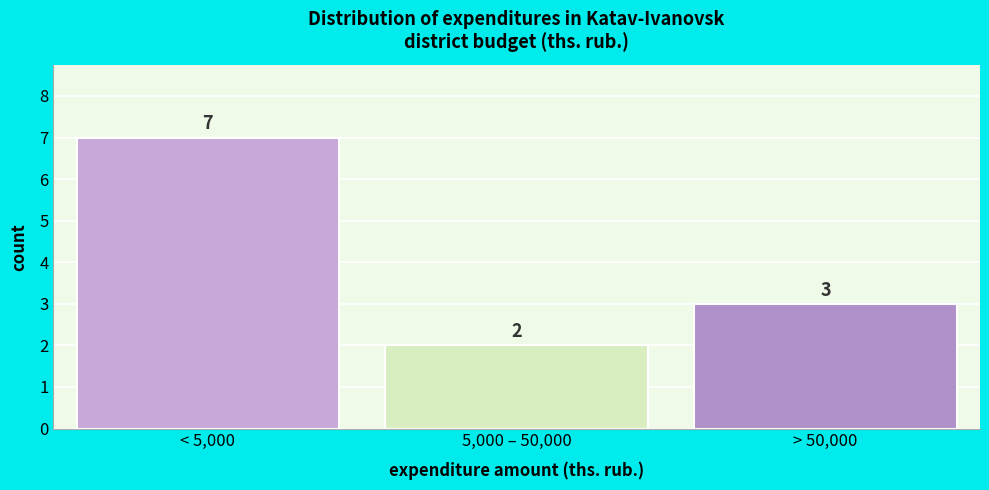

Reading left to right, extract all data points from this chart.

< 5,000=7	5,000 – 50,000=2	> 50,000=3